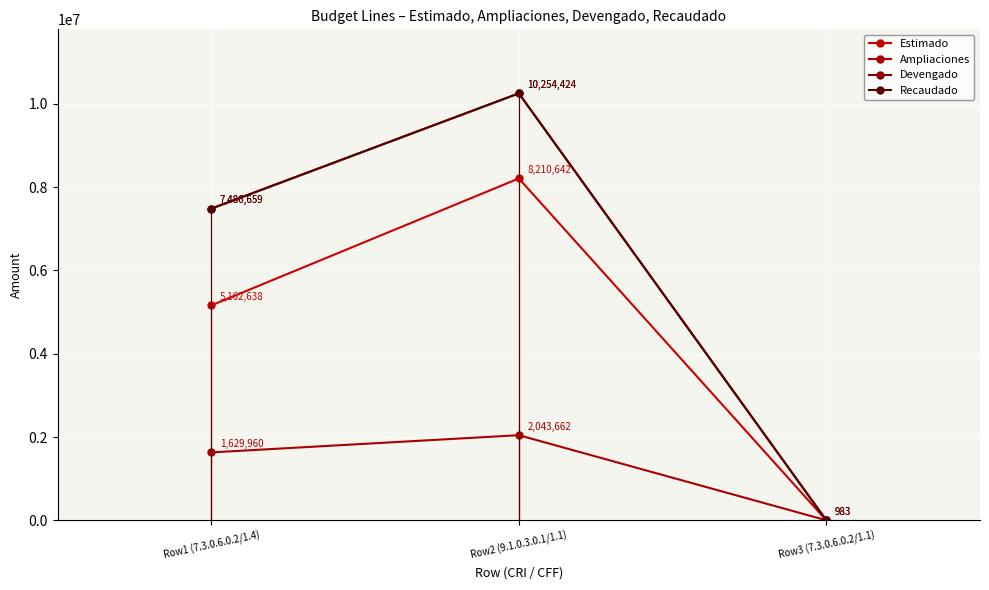

Which series has the largest range (max minus min)?

Devengado